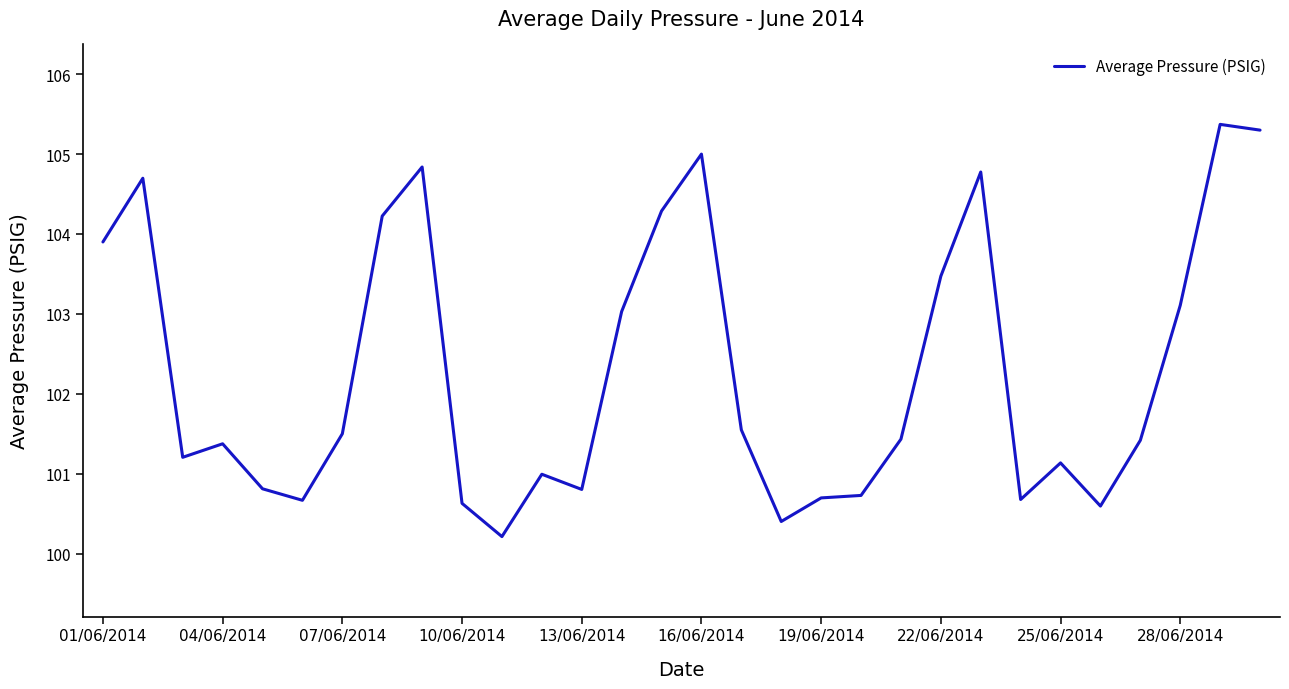

What is the greatest value displayed?

105.4